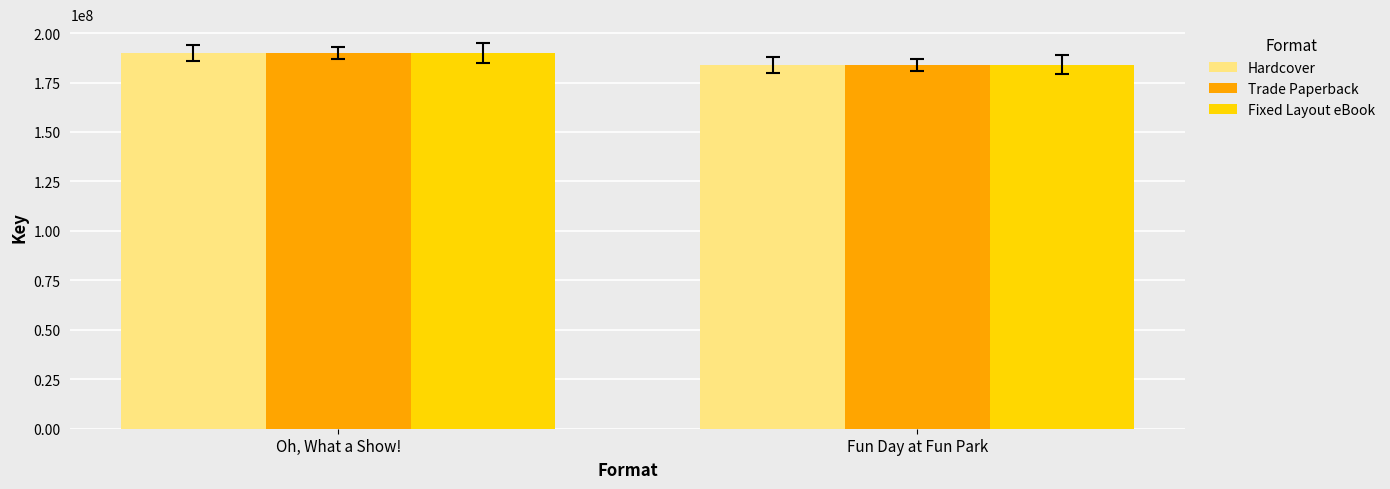

What is the label of the 2nd bar from the right?

Oh, What a Show!